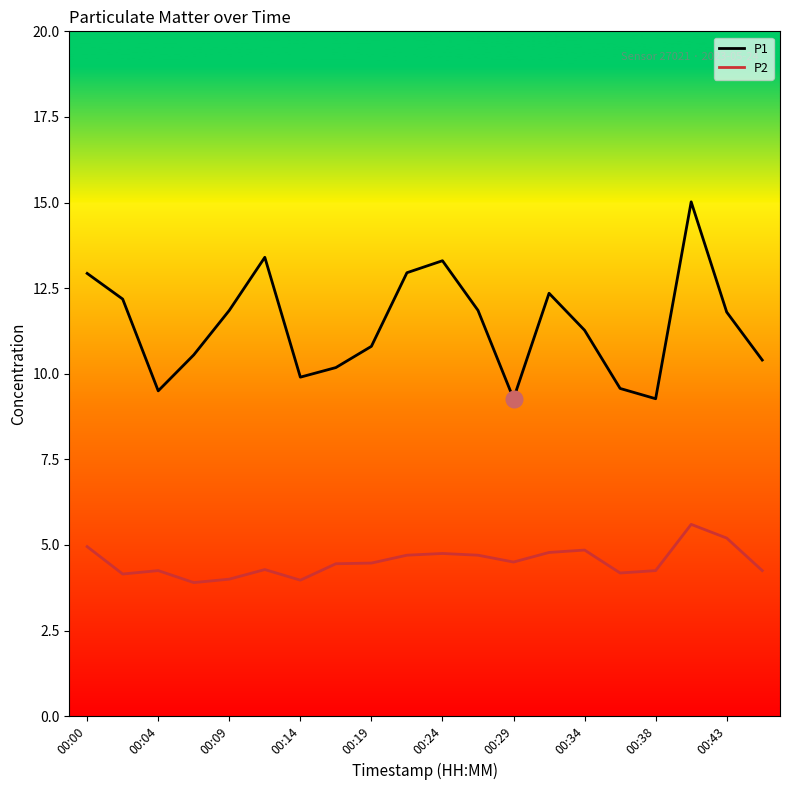

List the series in order of their overall mean, lowest first.

P2, P1